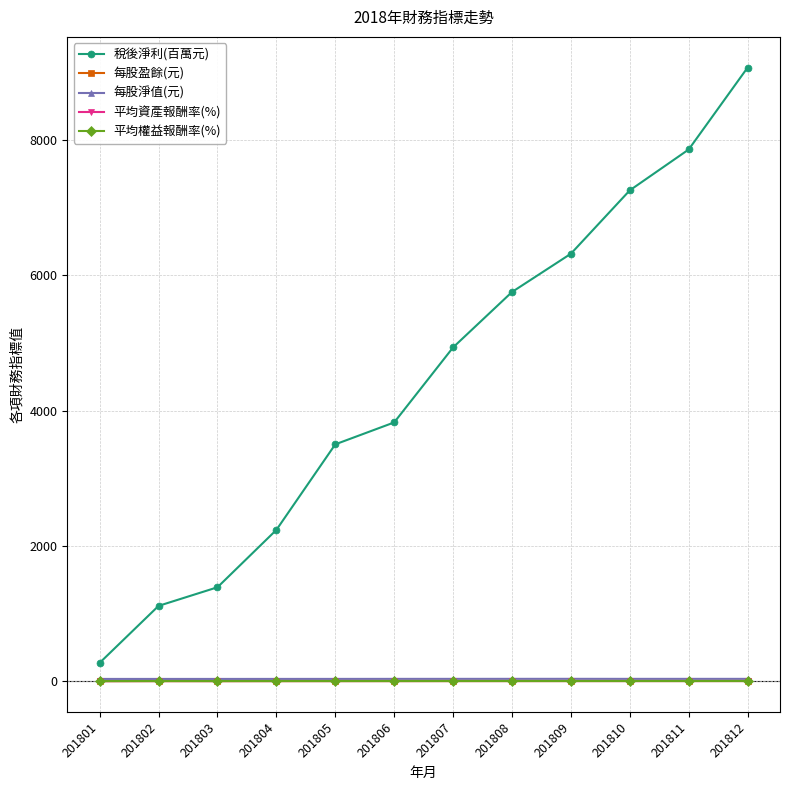

True or false: 平均權益報酬率(%) and 每股淨值(元) cross at least once.

False